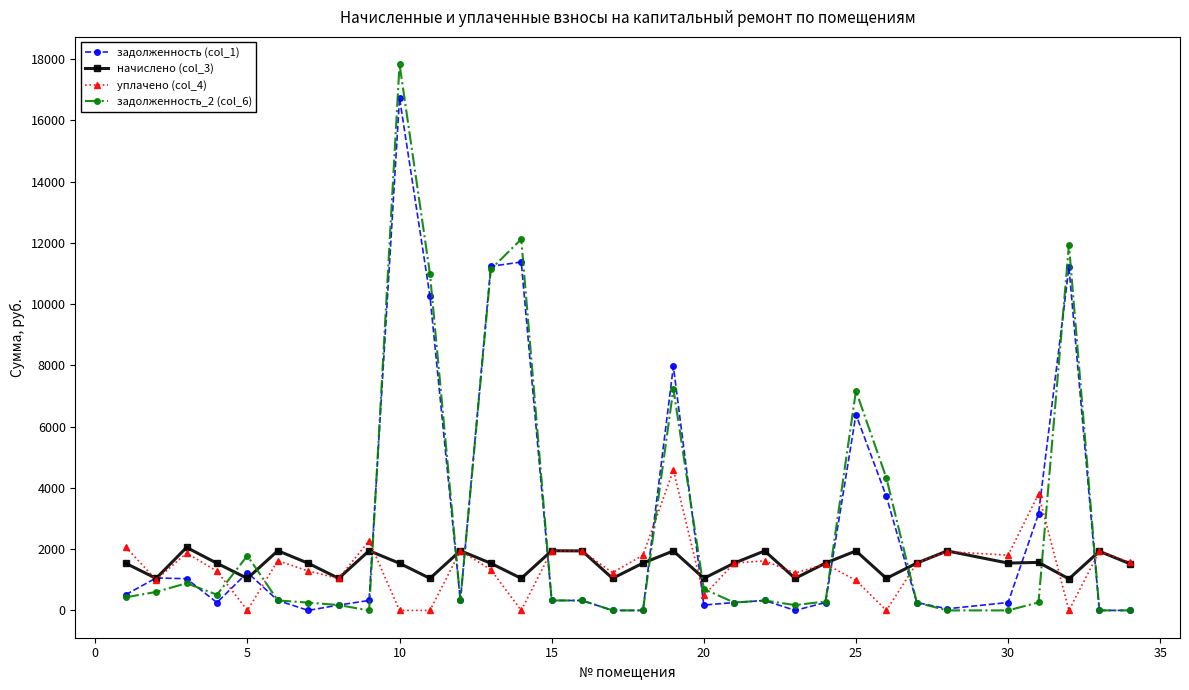

Rank the series by their maximum value, from highest to lowest.

задолженность_2 (col_6), задолженность (col_1), уплачено (col_4), начислено (col_3)